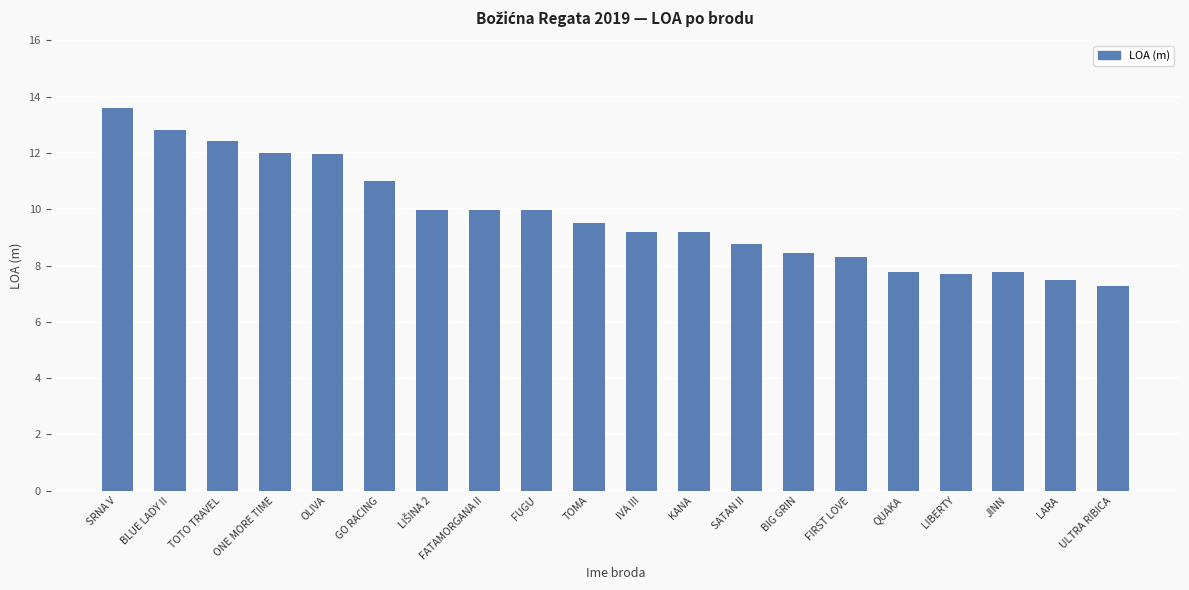

What is the sum of the values at JINN and FIRST LOVE?

16.1